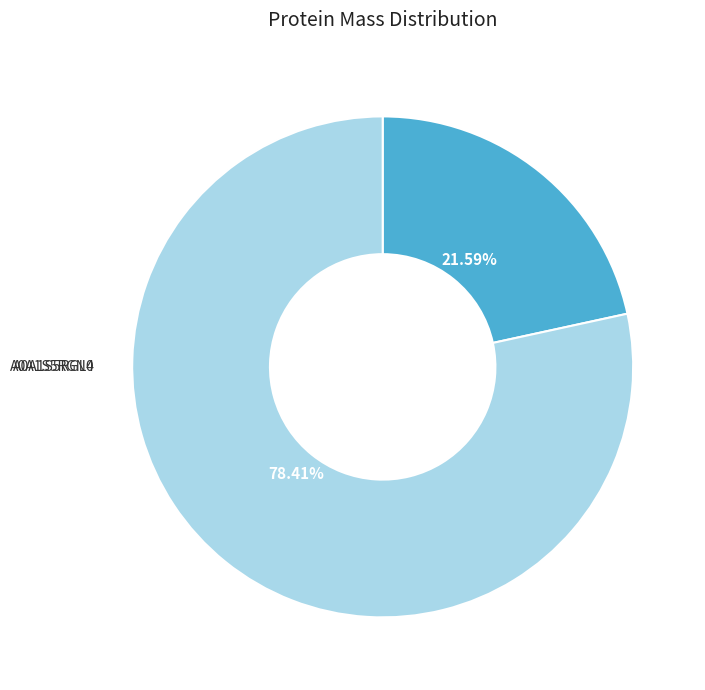

Is there a majority slice in this chart?

Yes